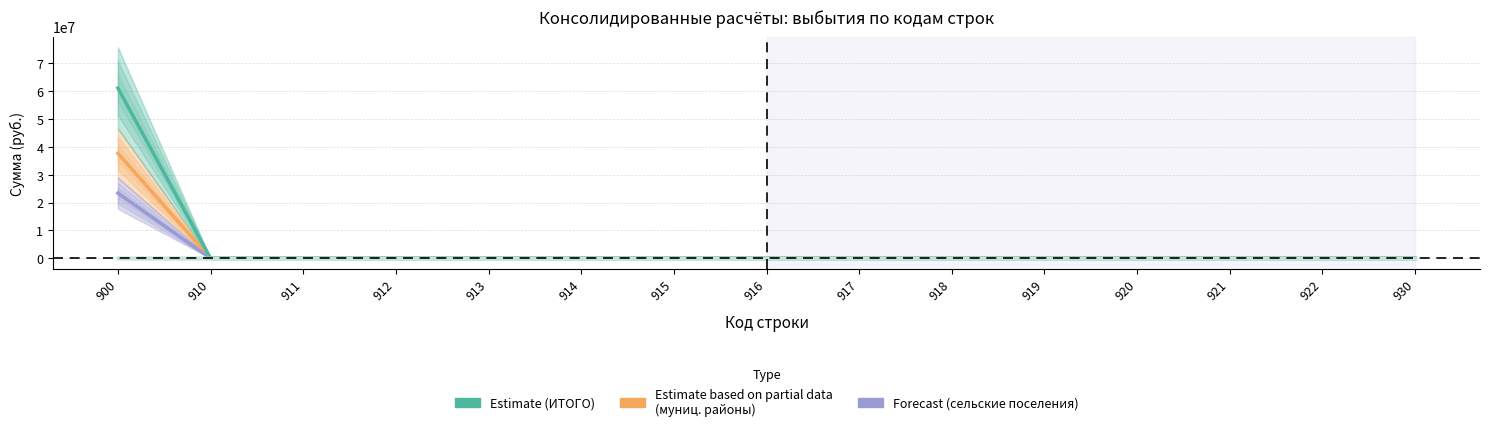

What is the difference between the maximum and minimum values in the бюджеты сельских поселений series?

23345115.8